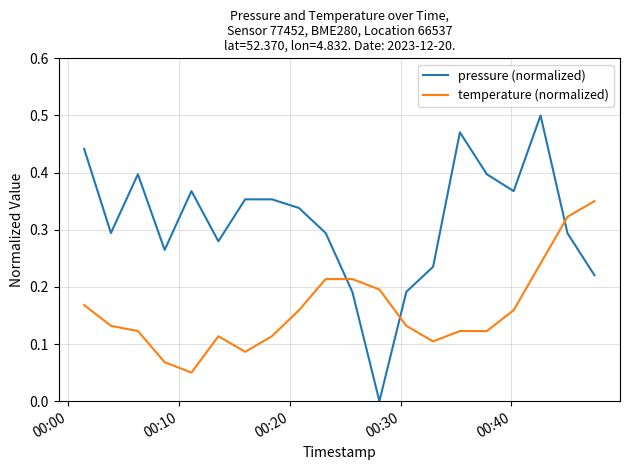

List the series in order of their overall mean, highest first.

pressure (normalized), temperature (normalized)